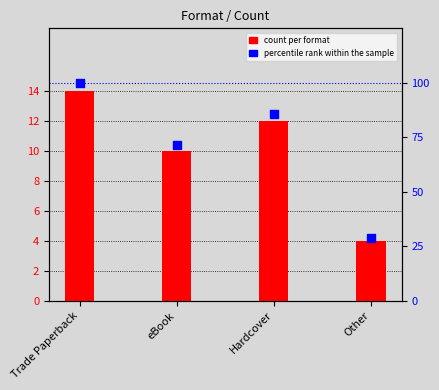

Is the value of count per format at Trade Paperback greater than the value of percentile rank within the sample at Hardcover?

No